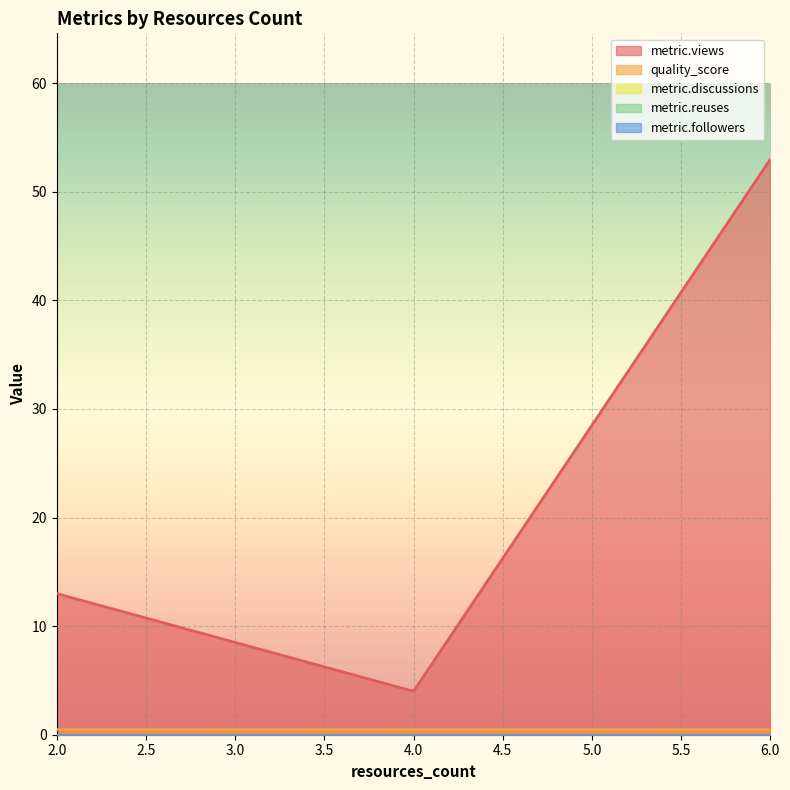

What is the spread (max minus min) of values at 6?

53.0